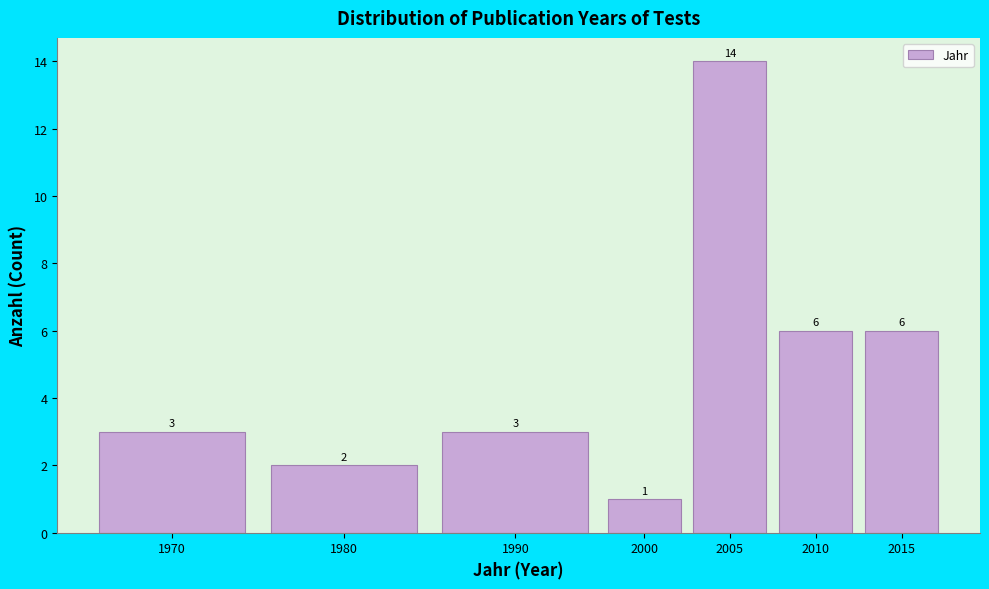

Reading left to right, list all the values displayed in this chart.

1970=3	1980=2	1990=3	2000=1	2005=14	2010=6	2015=6